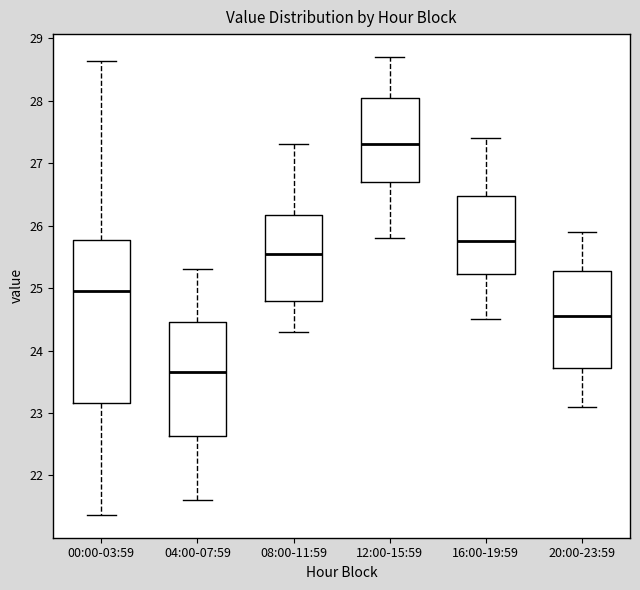

Where is the lower edge of the box for 00:00-03:59 on the y-axis? The values are not printed on the chart, so give them approximately, as read against the axis.

23.2